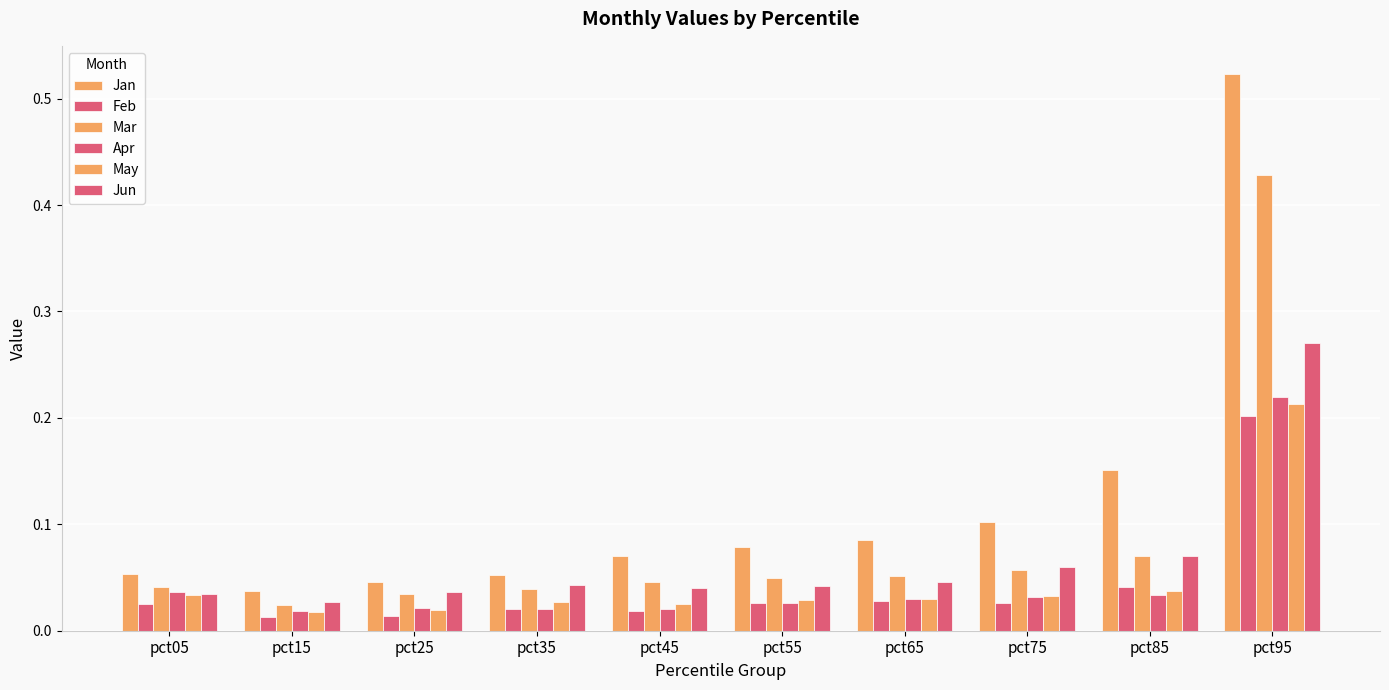

How many distinct data groups are displayed?

6